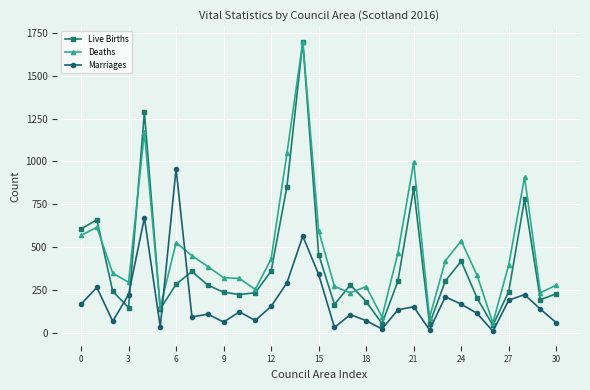

Is this an area chart (filled region under the line)?

No